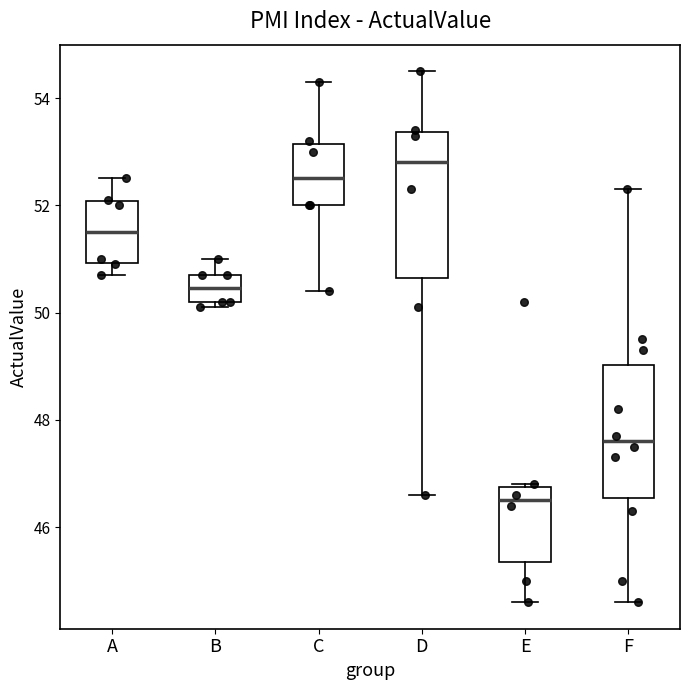

Reading left to right, read every box against the y-axis: the position of its median line, the range the box covers, and the ends of its whiskers. The values are not printed on the chart, so give them approximately, as read against the axis.

A: median 51.6, box 51.0 to 52.0, whiskers 50.8 to 52.6
B: median 50.4, box 50.2 to 50.8, whiskers 50.2 (just below the box's lower edge) to 51.0
C: median 52.6, box 52.0 to 53.2, whiskers 50.4 to 54.4
D: median 52.8, box 50.6 to 53.4, whiskers 46.6 to 54.6
E: median 46.6, box 45.4 to 46.8, whiskers 44.6 to 46.8
F: median 47.6, box 46.6 to 49.0, whiskers 44.6 to 52.4